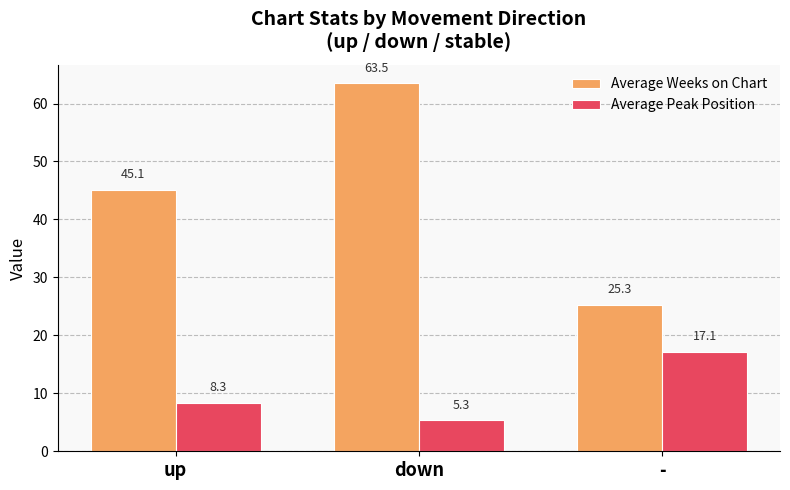

The value of Average Peak Position at up is 8.3. True or false?

True